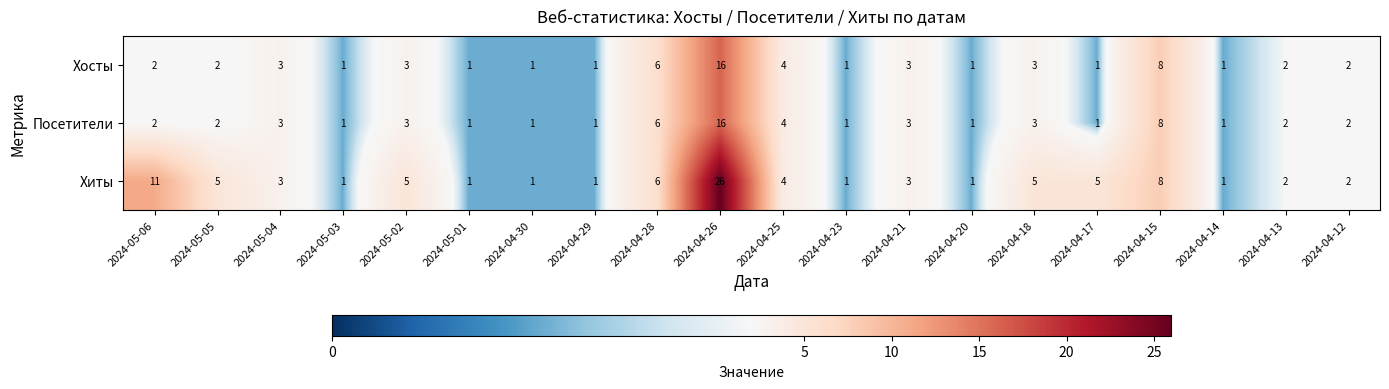

Is it true that Хосты equals 3 at 2024-05-04?

True